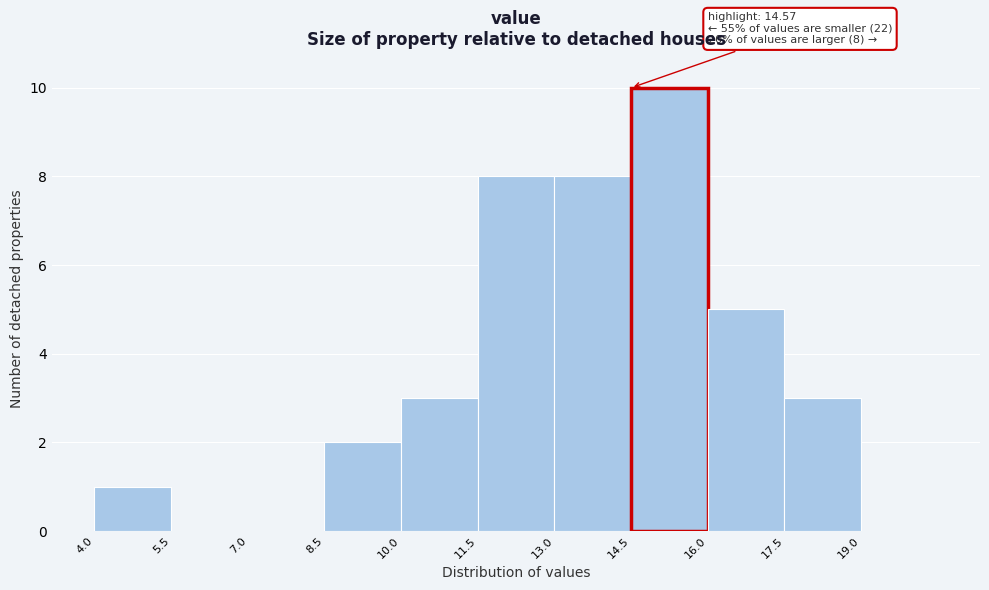

Over which range of the x-axis is the bar tallest?

14.5 to 16.0